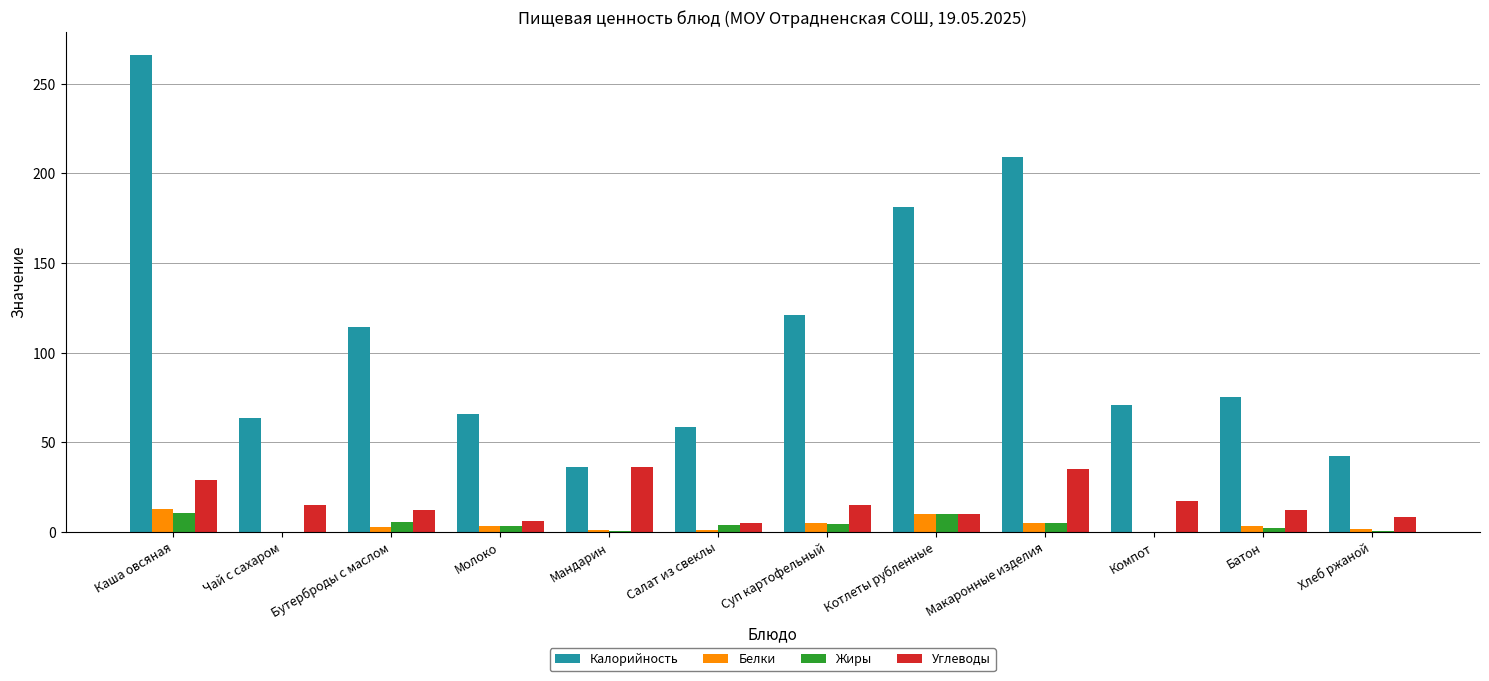

What value does the Калорийность series have at Каша овсяная?

265.9